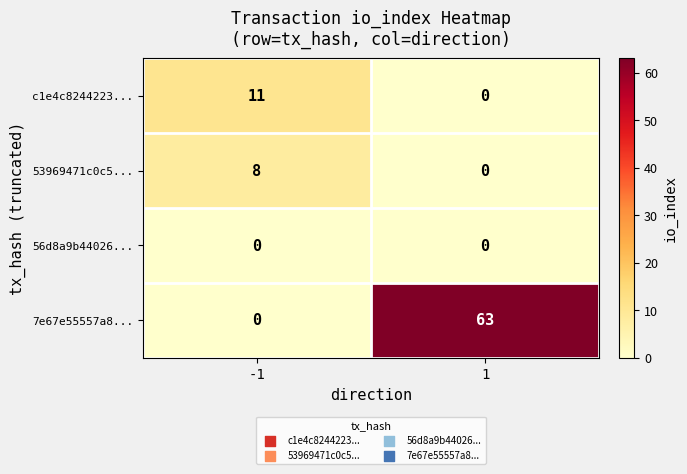

Rank the series by their maximum value, from highest to lowest.

7e67e55557a8..., c1e4c8244223..., 53969471c0c5..., 56d8a9b44026...